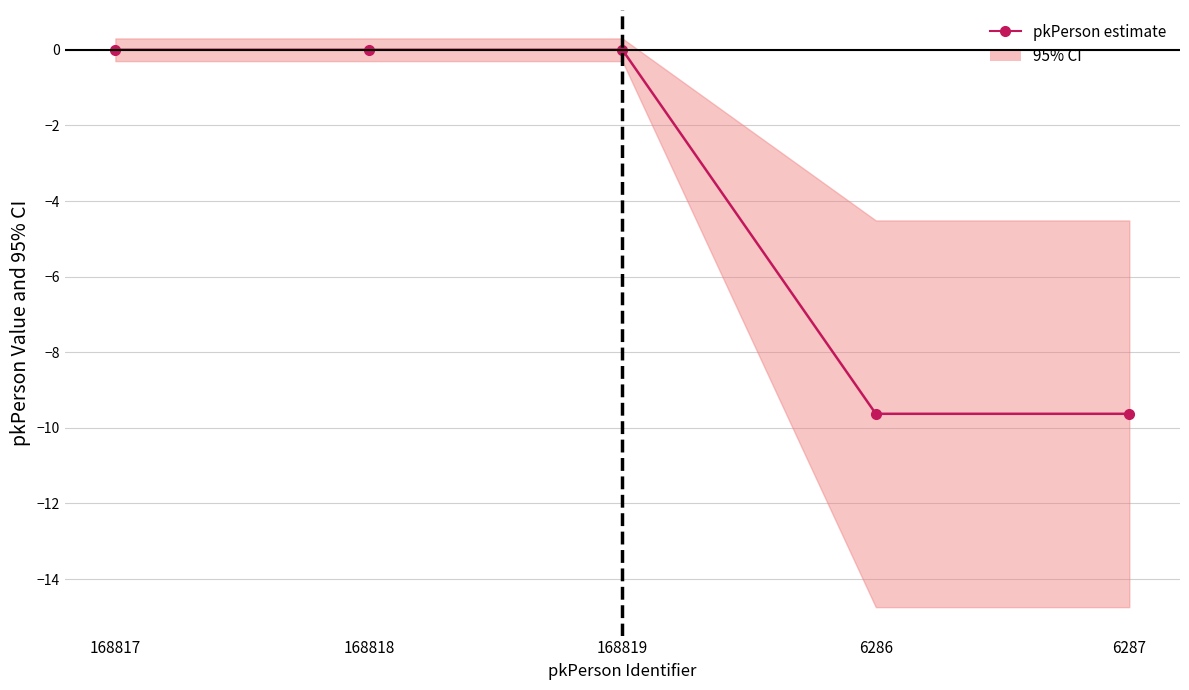

How many interior local valleys (lower than both neighbors) does the data have?

1